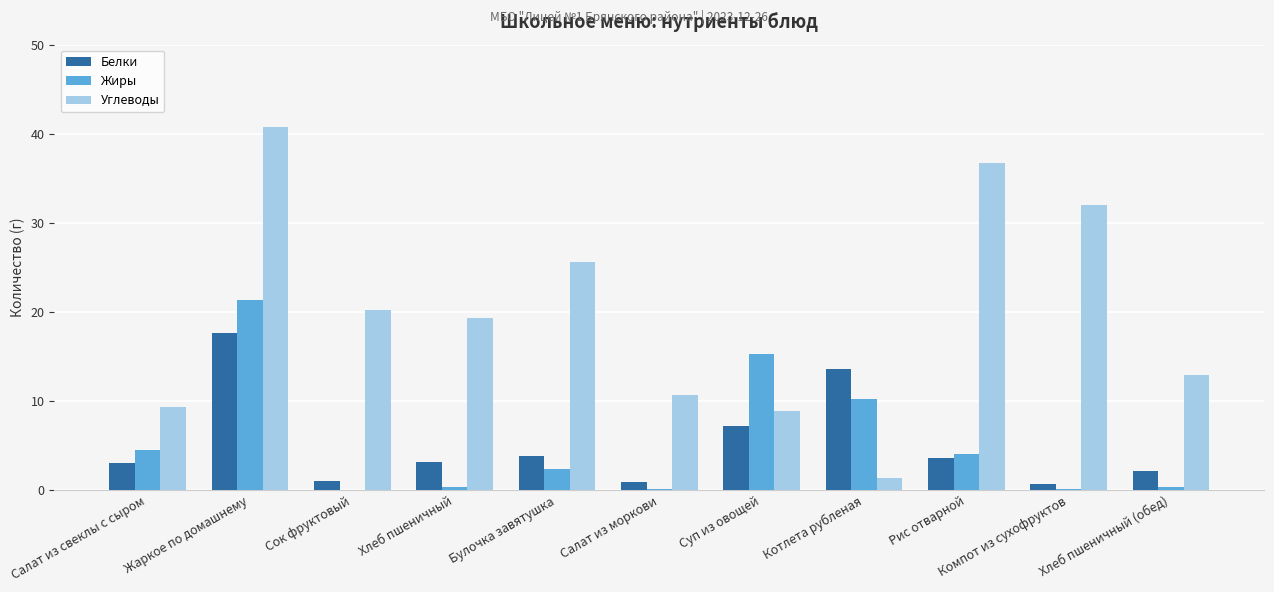

At which category is the sum across all series the highest?

Жаркое по домашнему